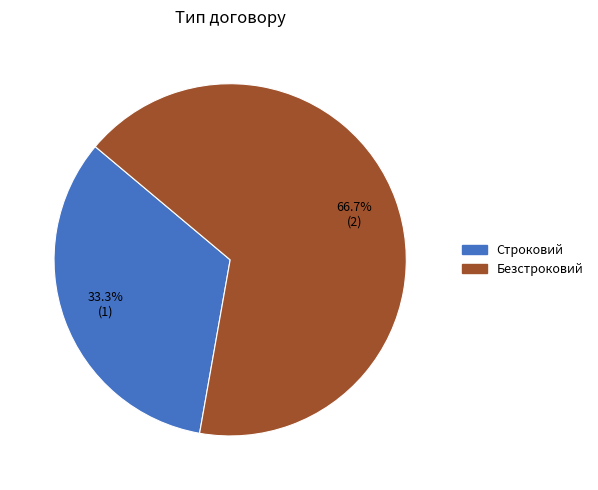

What portion of the pie excludes Строковий?

66.7%